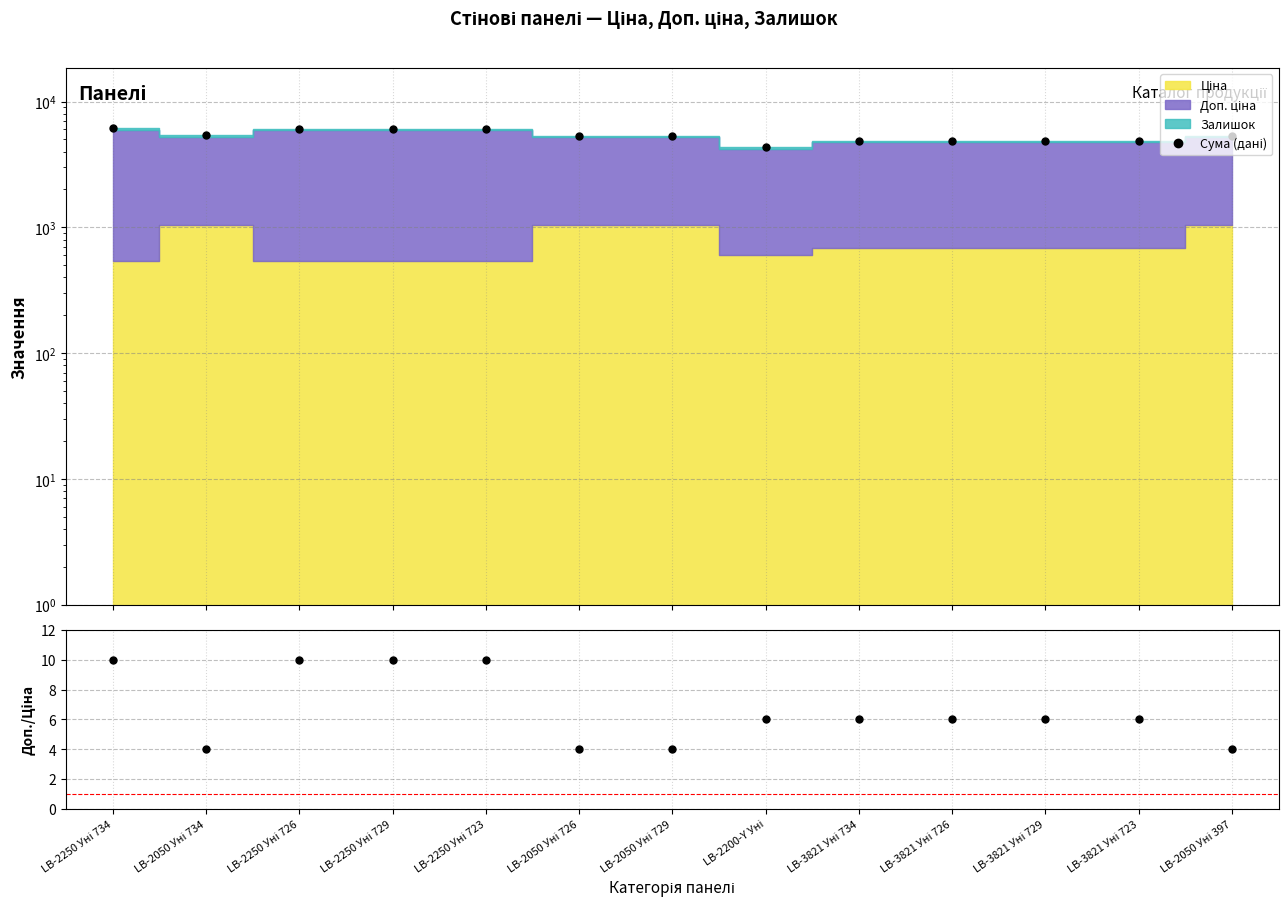

At which category does the chart reach its peak across all series?

LB-2250 Уні 734